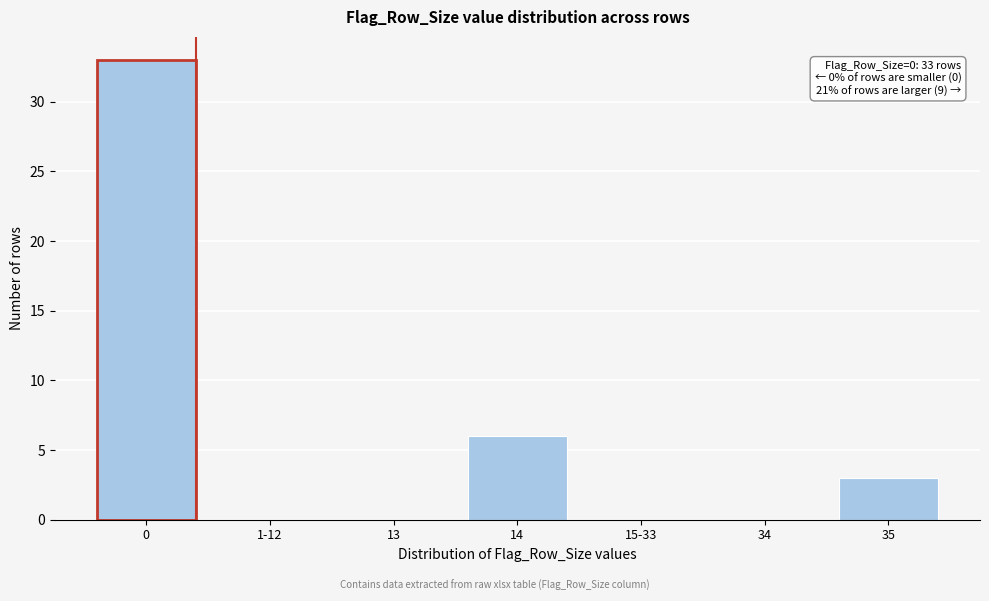

Reading left to right, list all the values displayed in this chart.

0=33	1-12=0	13=0	14=6	15-33=0	34=0	35=3